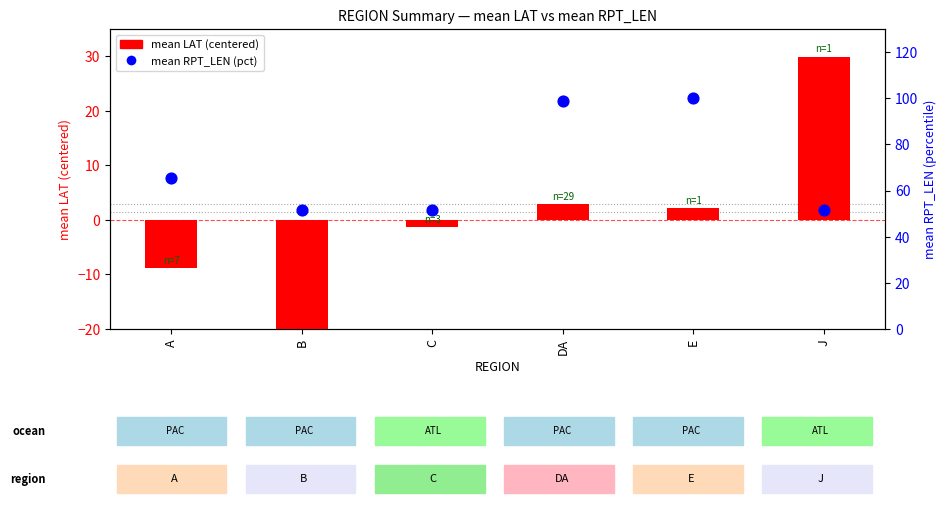

Which series contains the highest Y value?

mean RPT_LEN (pct)